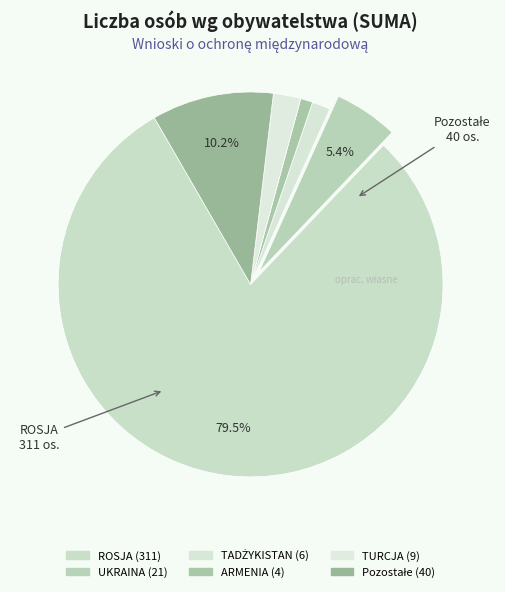

Between ARMENIA and Pozostałe, which is larger?

Pozostałe